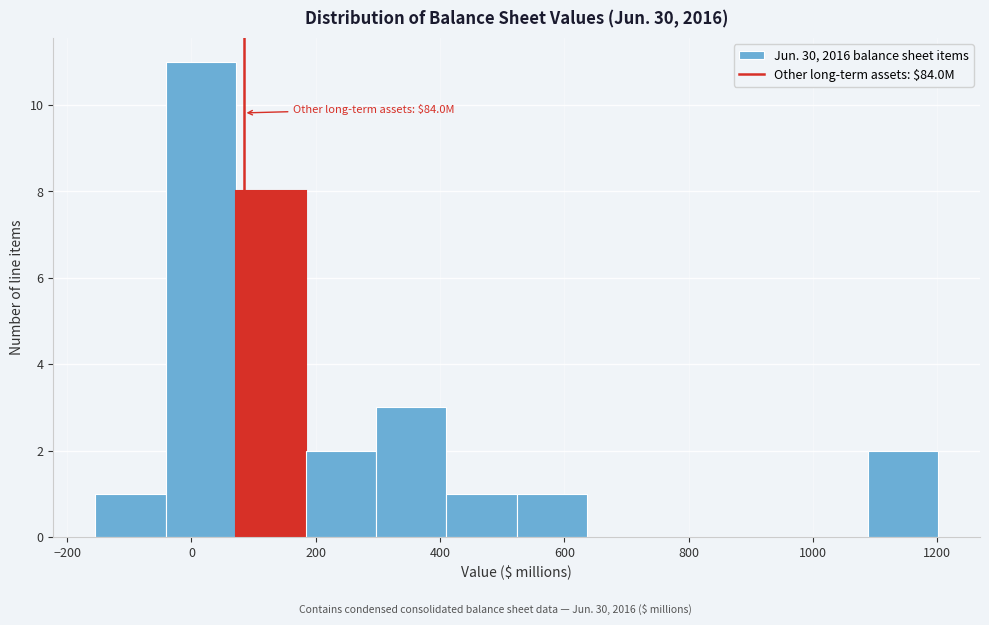

Which range on the x-axis has the tallest bar?

-40 to 80